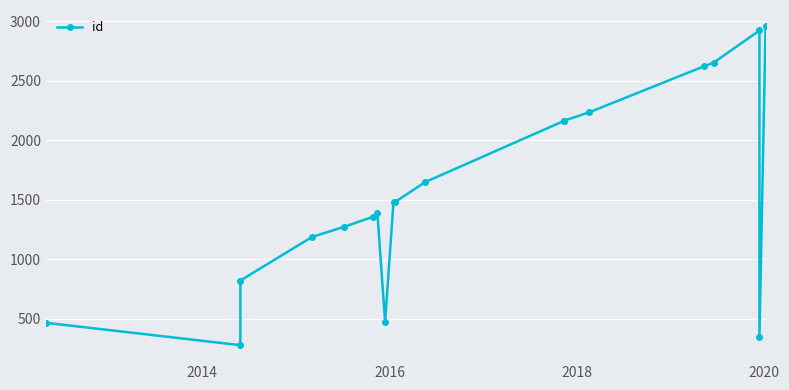

What is the average value?

1574